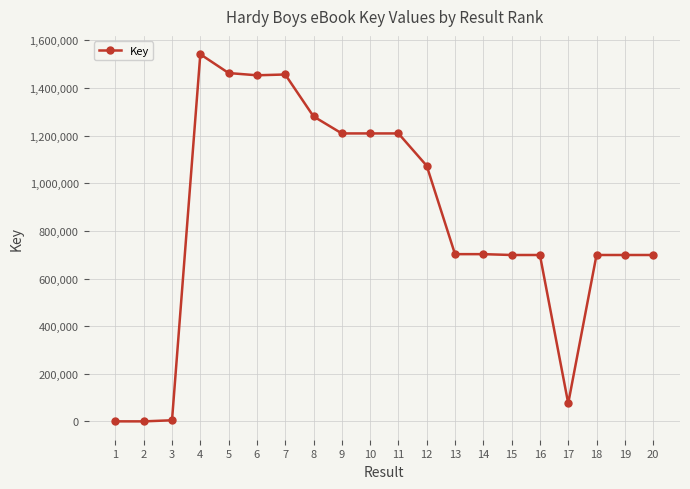

What is the greatest value displayed?

1541732